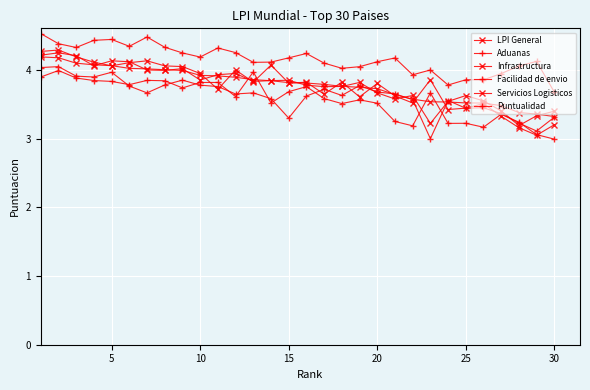

How many lines are shown in the chart?

6